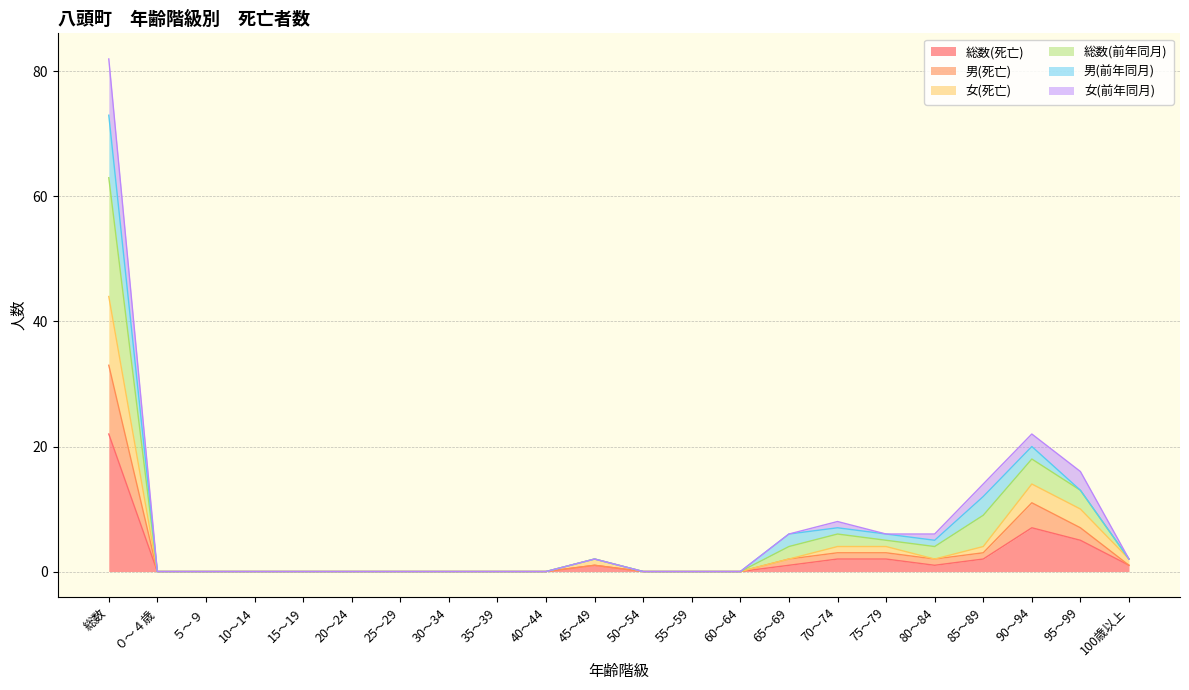

What is the highest value of the 総数(死亡) series?

22